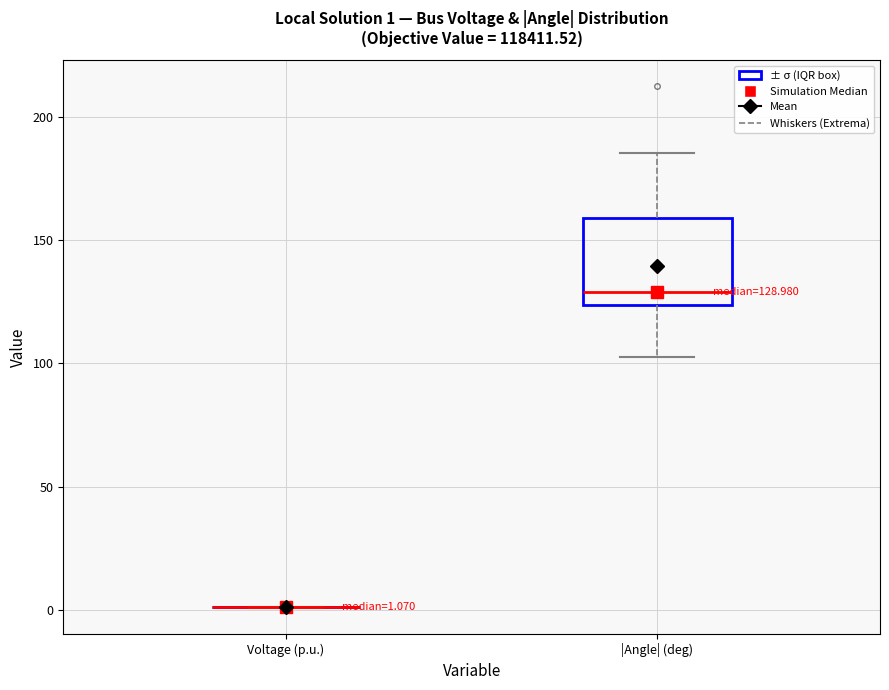

Which box is the tallest, from its lower edge to its upper edge?

|Angle| (deg)